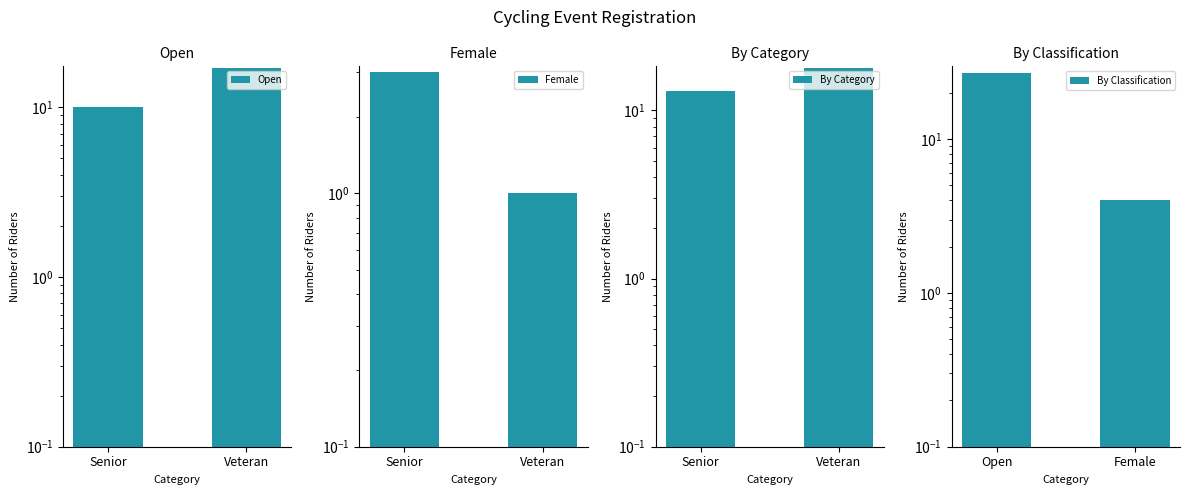

Does the chart contain any negative values?

No